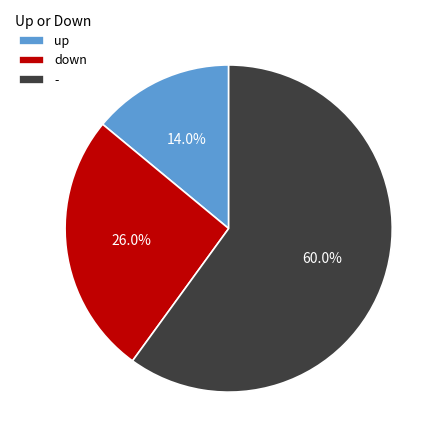

To the nearest percent, what percentage of the pie is -?

60%